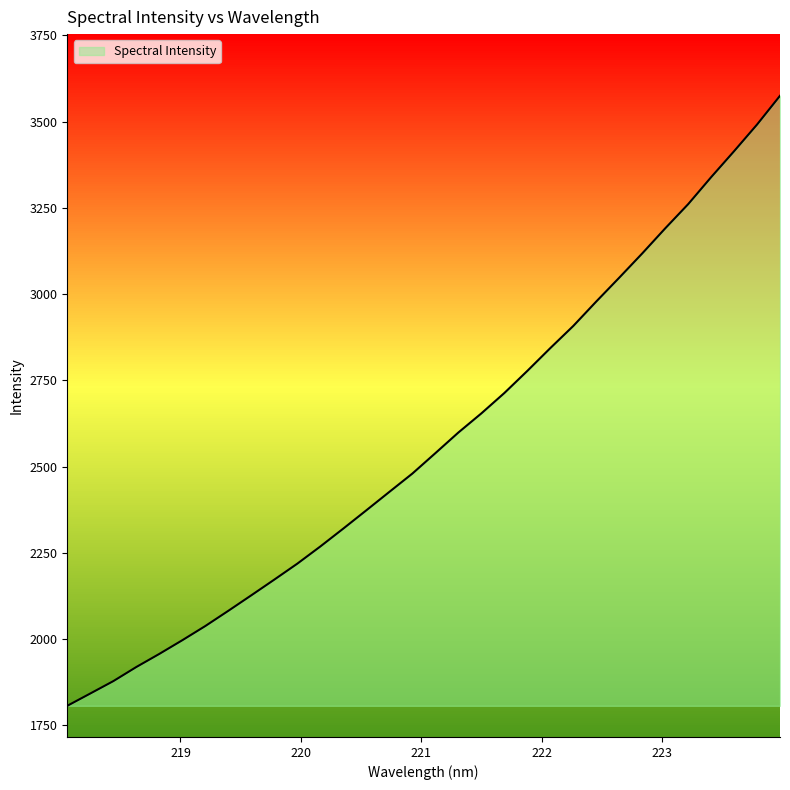

How many categories are shown in the chart?

32